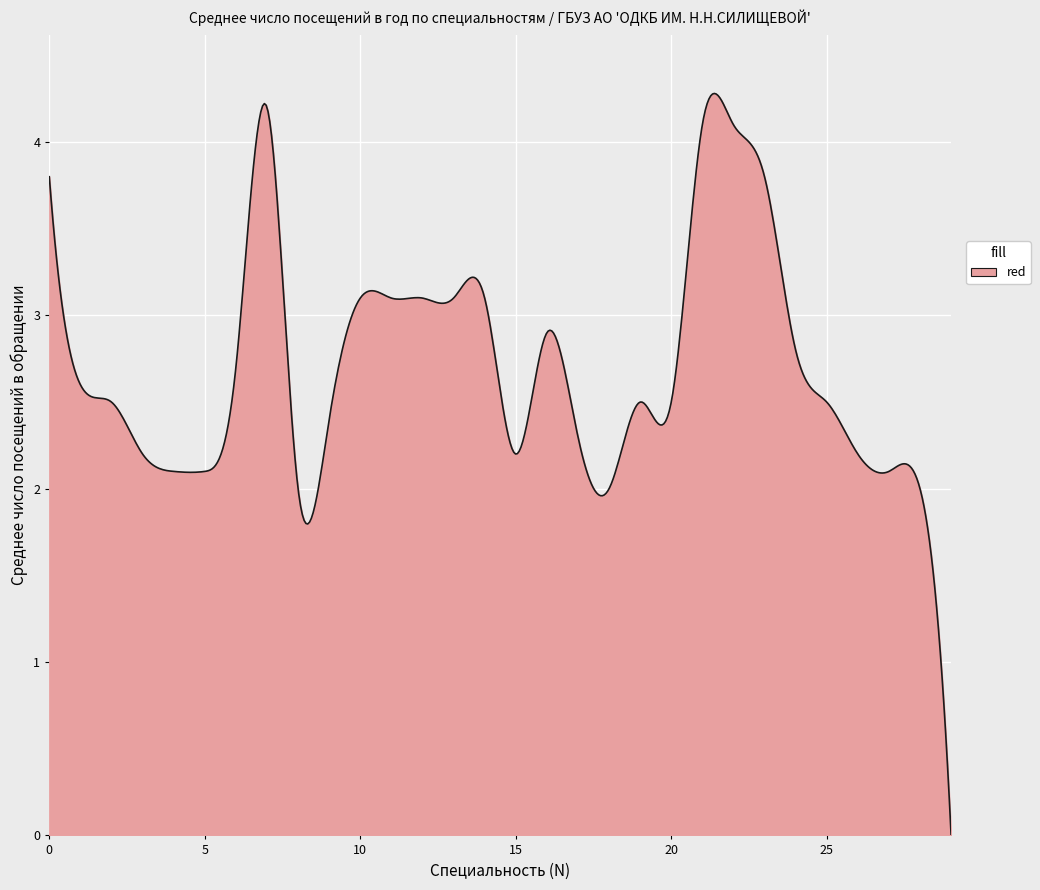

What is the maximum value shown in the chart?

4.3